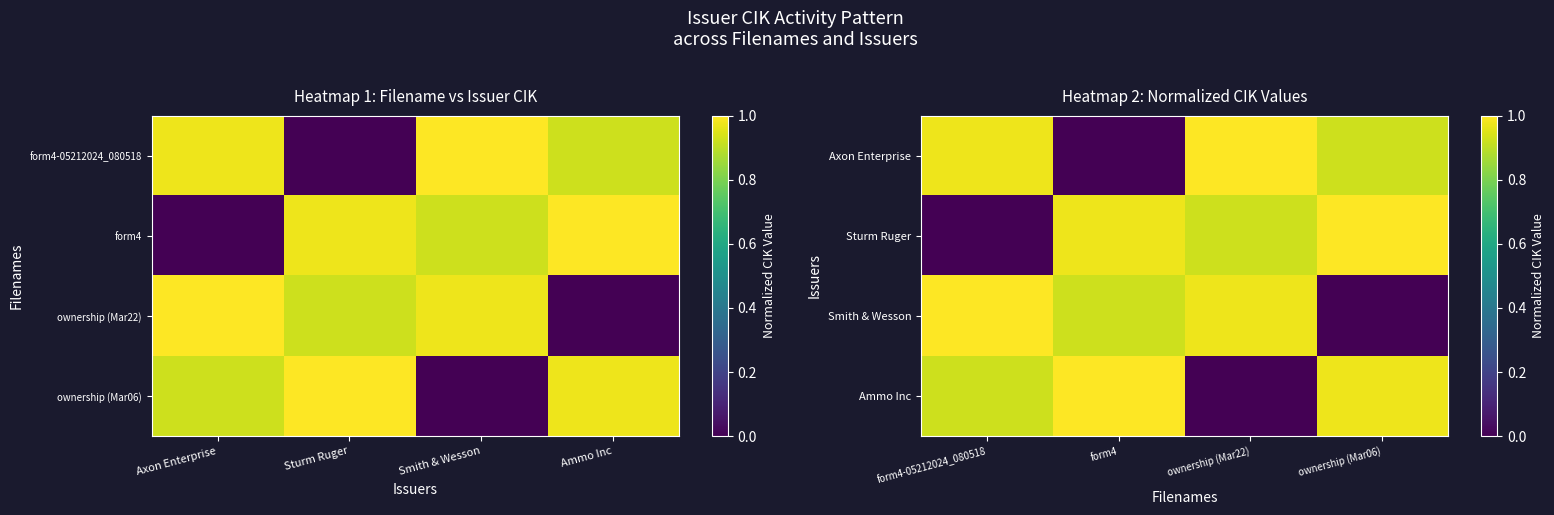

What is the spread (max minus min) of values at form4-05212024_080518?

1.0